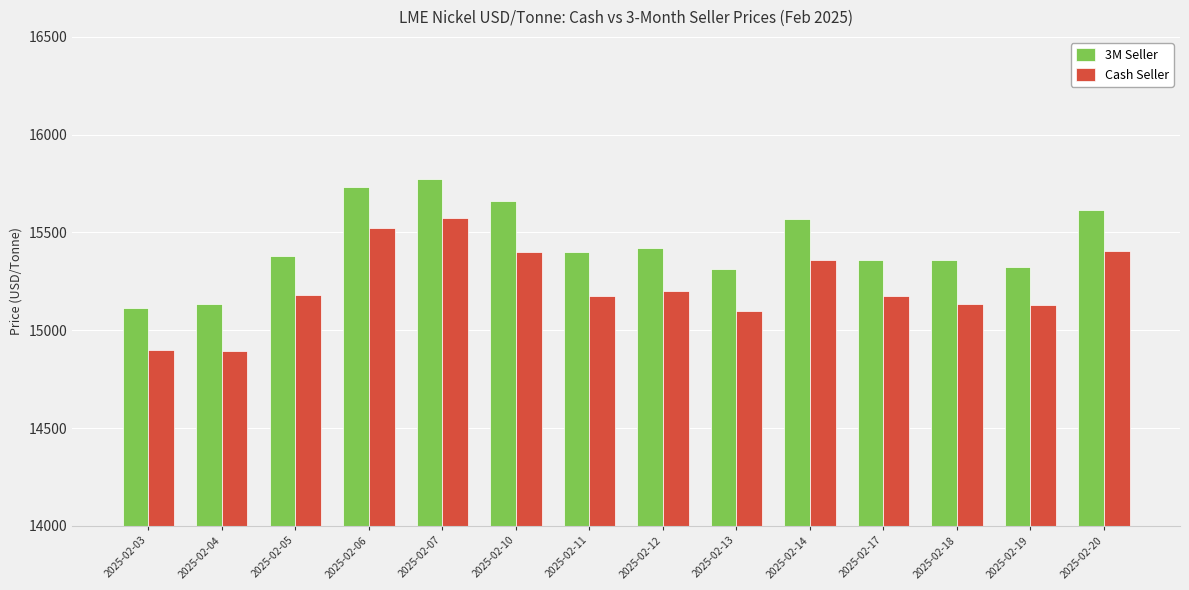

At which category is the sum across all series the highest?

2025-02-07